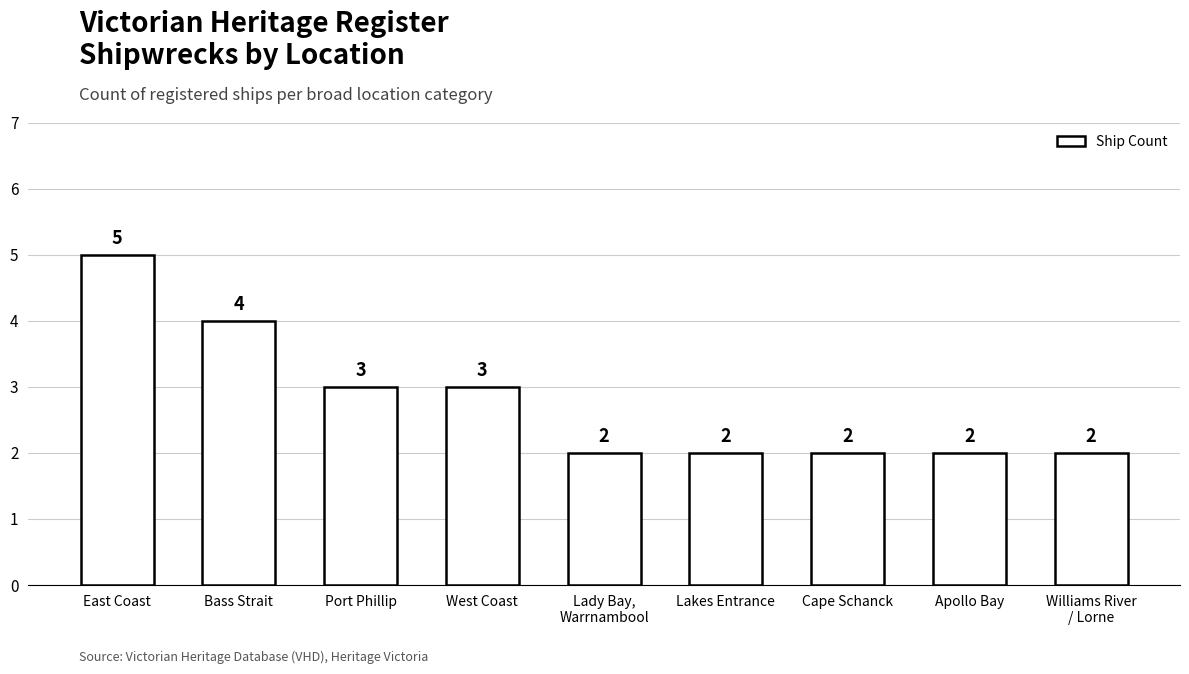

What is the label of the 3rd bar from the left?

Port Phillip